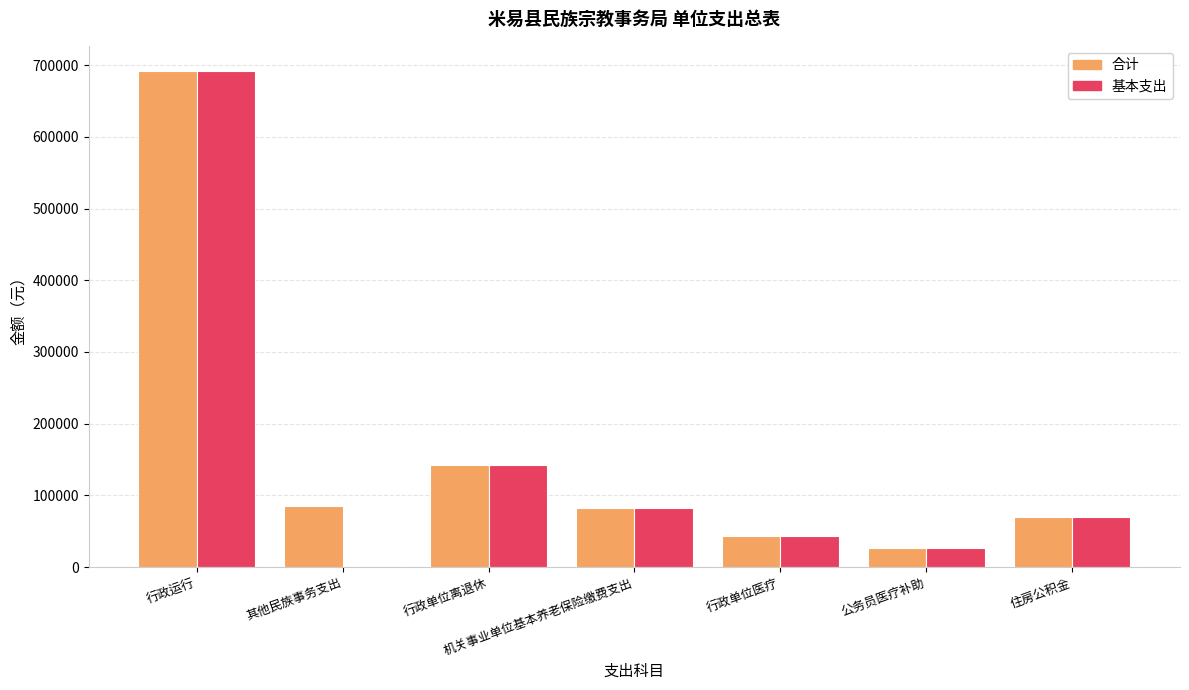

What is the sum of the 合计 values at 公务员医疗补助 and 行政单位离退休?

168972.0